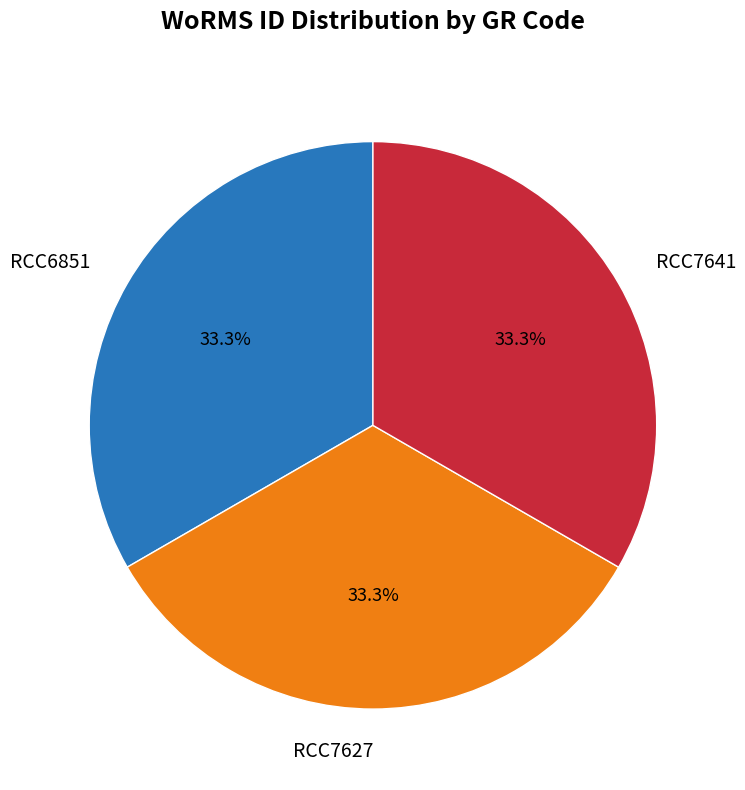

Is the sum of RCC7627 and RCC7641 greater than half?

Yes